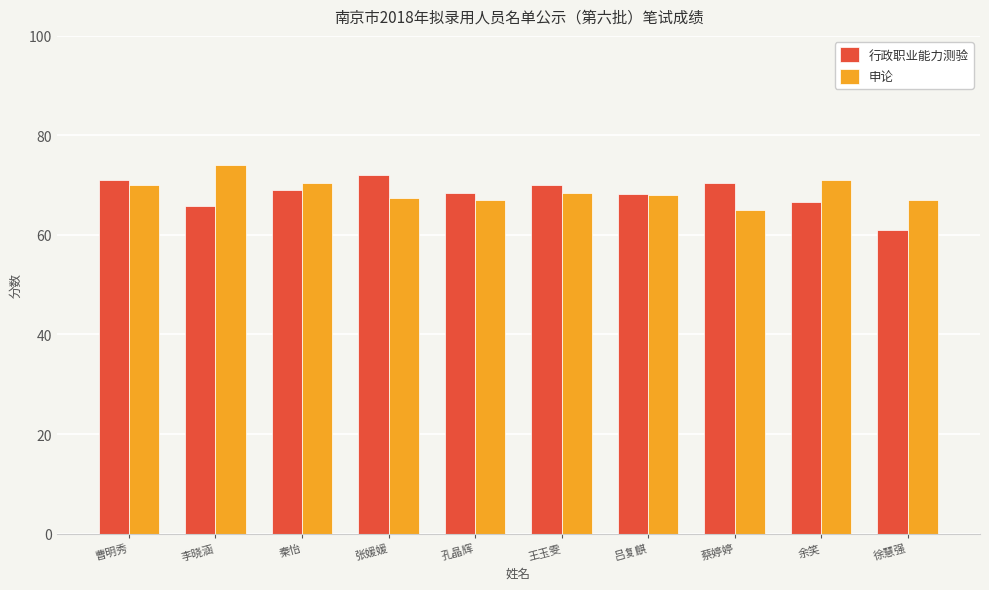

Where does the 申论 series first go above 68?

曹明秀